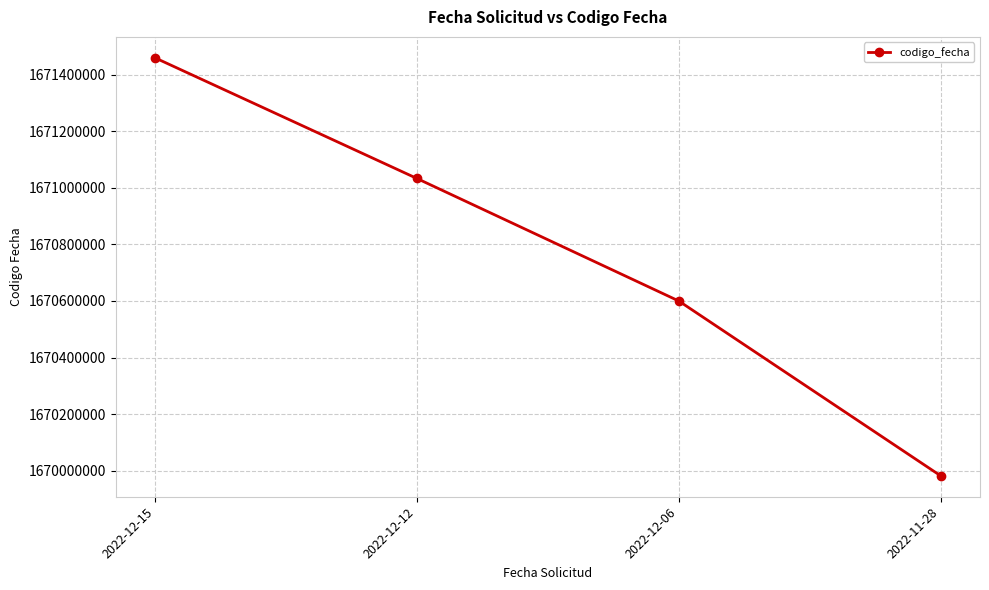

What value does the data have at 2022-12-06, to the nearest 100?

1670600000